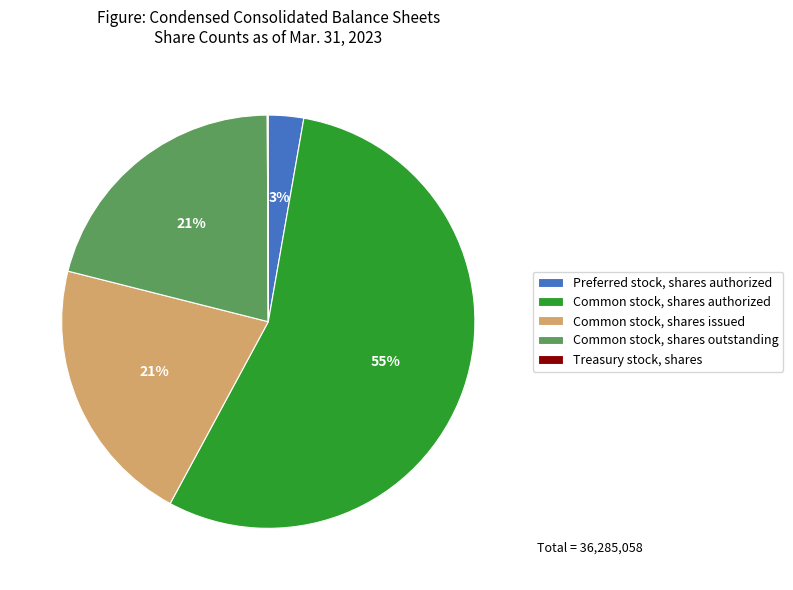

What is the largest slice in the pie chart?

Common stock, shares authorized